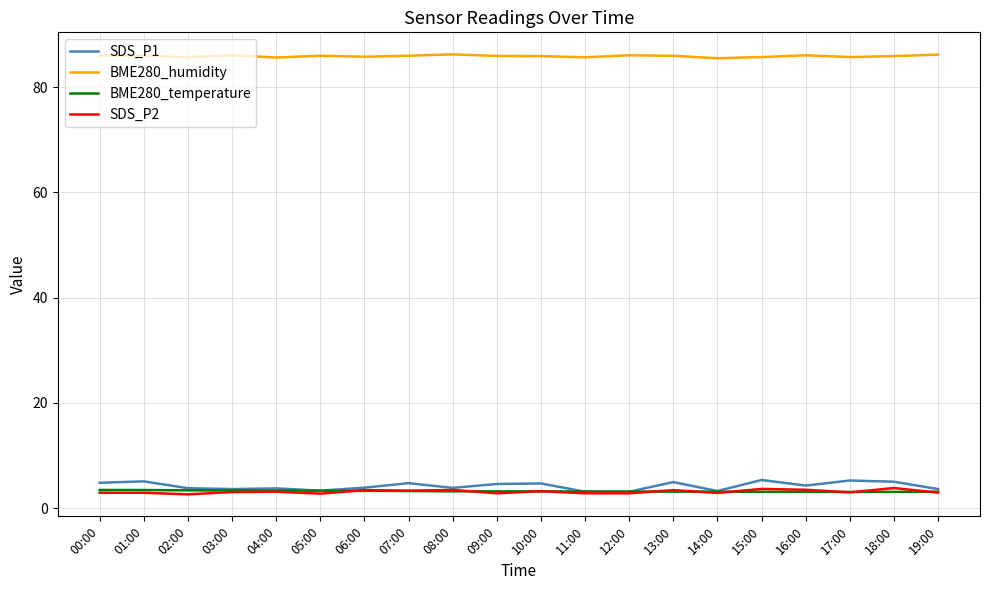

Which series has the largest range (max minus min)?

SDS_P1